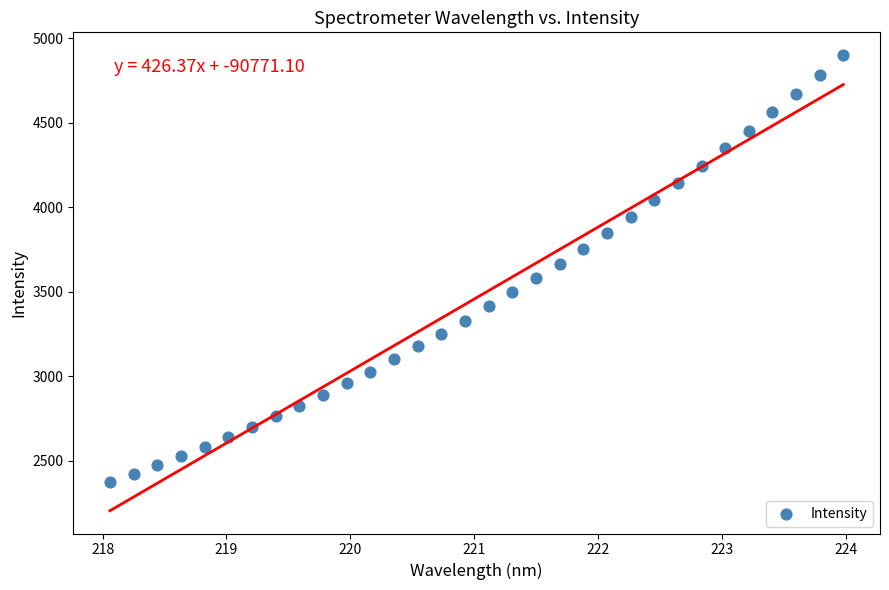

What is the range of X values (max minus min)?

5.9